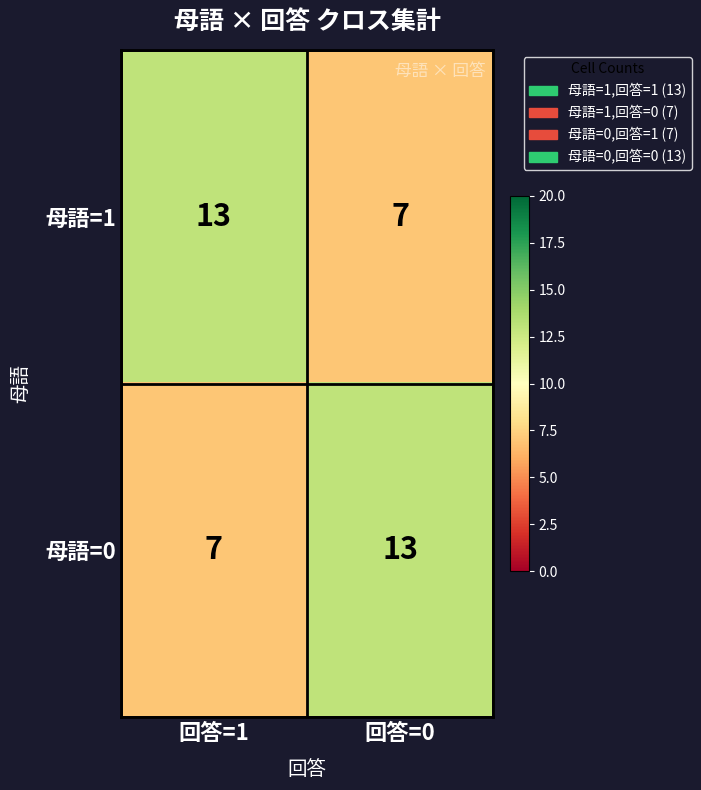

Reading left to right, list all the values displayed in this chart.

母語=1: 回答=1=13	回答=0=7
母語=0: 回答=1=7	回答=0=13